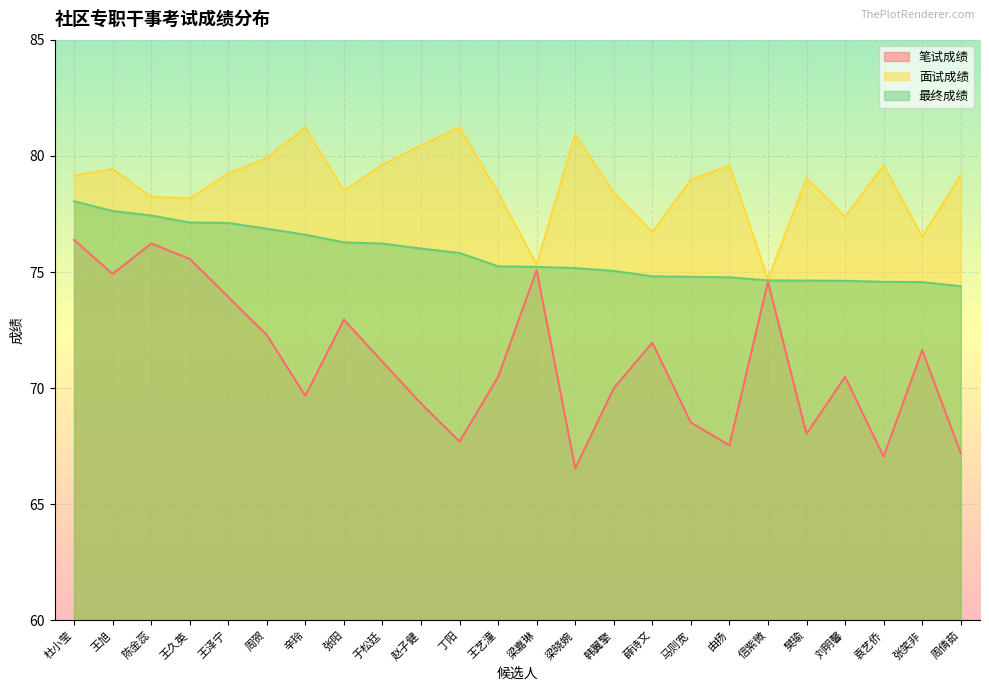

What position from the right is 陈金蕊?

22